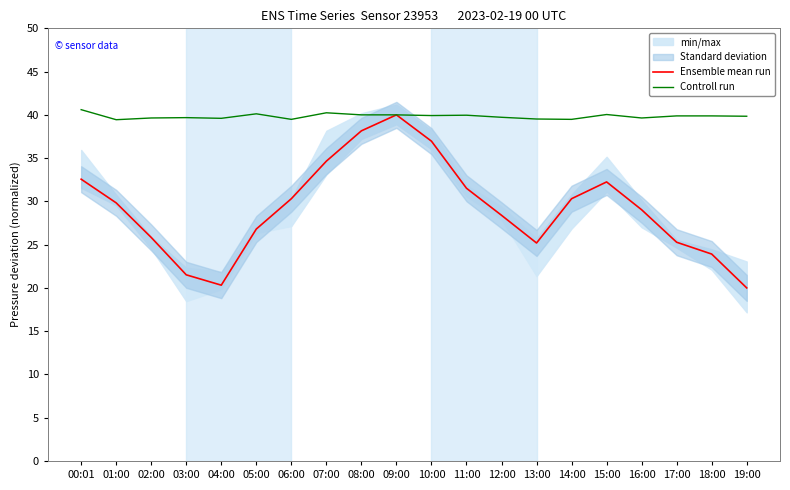

Reading left to right, what are all the values shown in this chart?

Ensemble mean run: 00:01=32.6	01:00=29.8	02:00=25.8	03:00=21.5	04:00=20.3	05:00=26.8	06:00=30.3	07:00=34.7	08:00=38.2	09:00=40.0	10:00=37.0	11:00=31.5	12:00=28.4	13:00=25.2	14:00=30.3	15:00=32.3	16:00=29.0	17:00=25.3	18:00=23.9	19:00=20.0
Controll run: 00:01=40.6	01:00=39.4	02:00=39.6	03:00=39.7	04:00=39.6	05:00=40.1	06:00=39.5	07:00=40.2	08:00=40.0	09:00=40.0	10:00=39.9	11:00=40.0	12:00=39.7	13:00=39.5	14:00=39.5	15:00=40.0	16:00=39.6	17:00=39.9	18:00=39.9	19:00=39.8